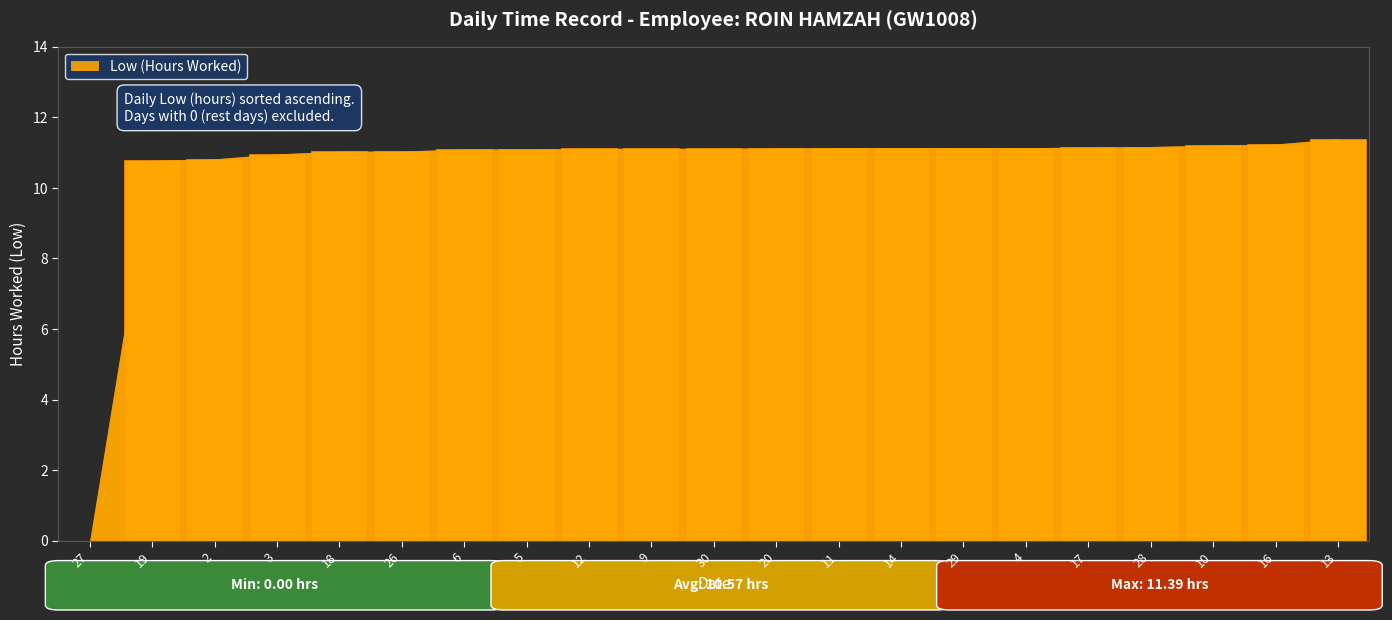

Which label corresponds to the largest value in the chart?

13